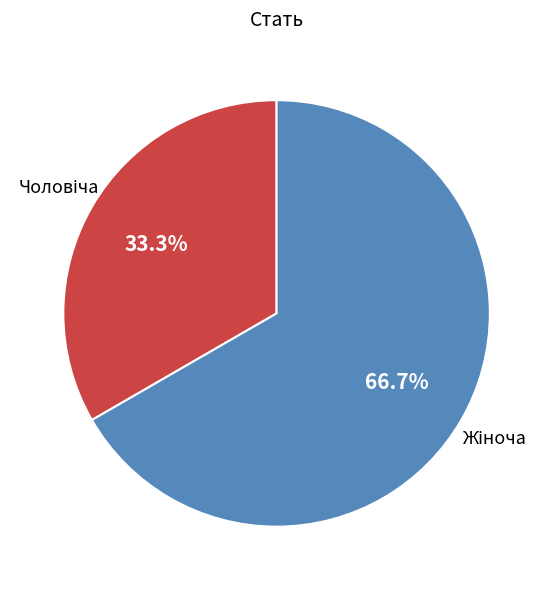

Does any single category account for the majority?

Yes